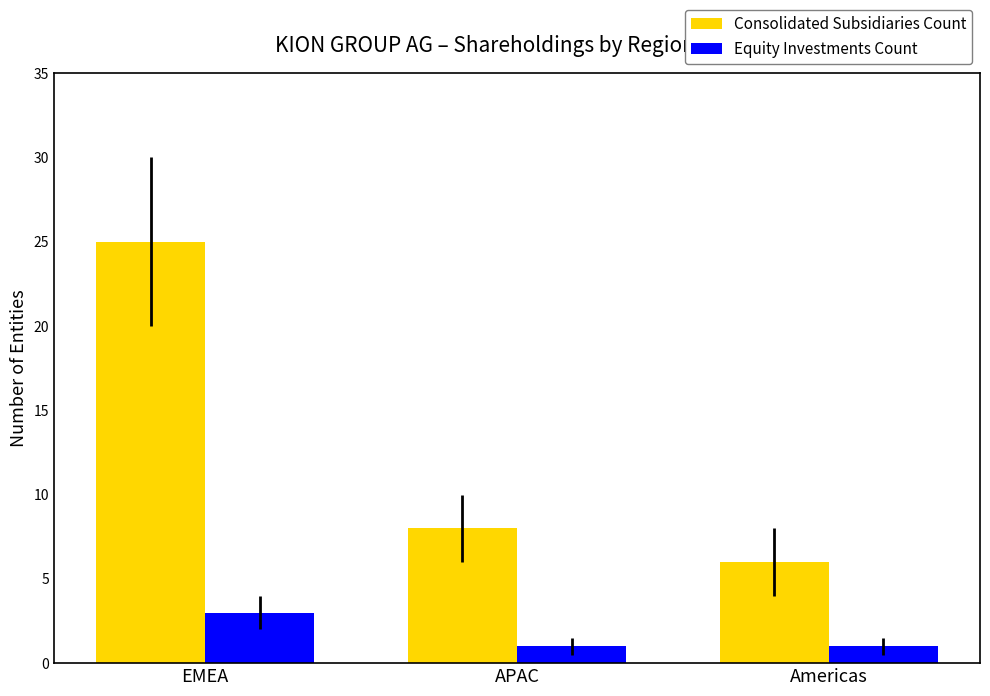

Count the Equity Investments Count values in the range 1 to 3.

3